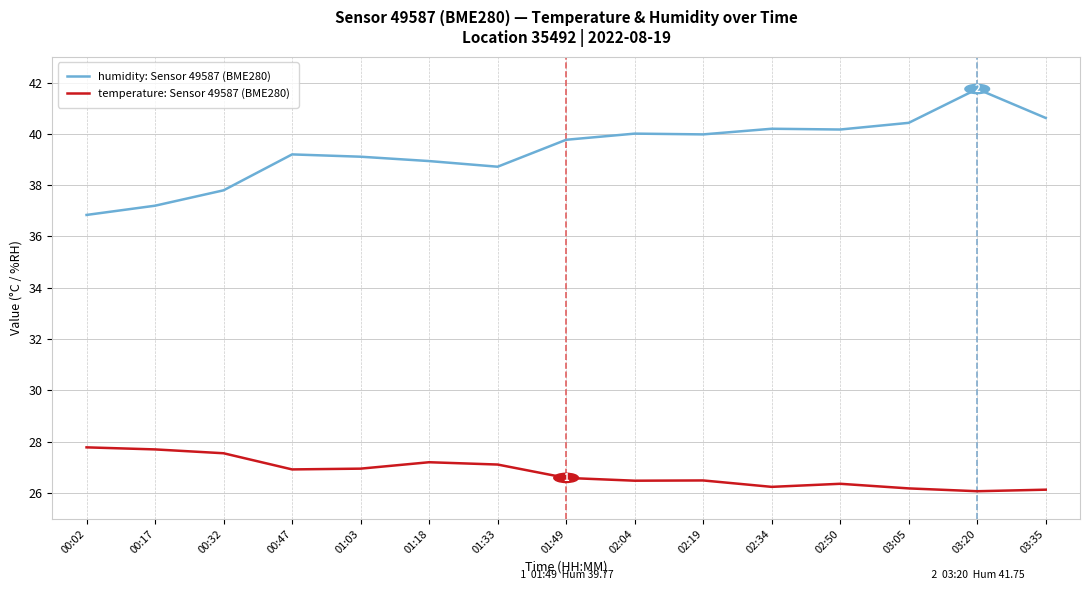

What position from the right is 03:20?

2